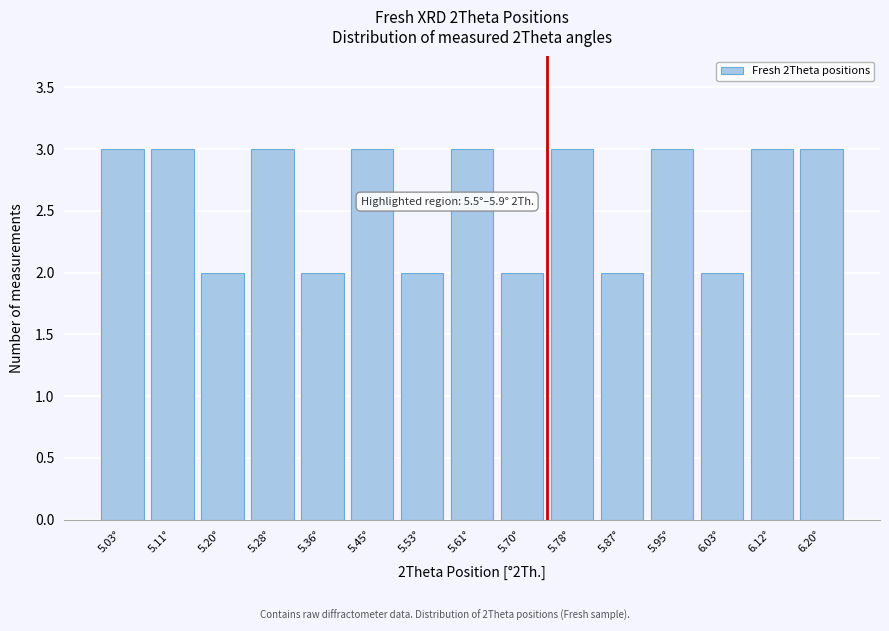

Reading right to left, what are all the values shown in this chart?

6.20°=3	6.12°=3	6.03°=2	5.95°=3	5.87°=2	5.78°=3	5.70°=2	5.61°=3	5.53°=2	5.45°=3	5.36°=2	5.28°=3	5.20°=2	5.11°=3	5.03°=3